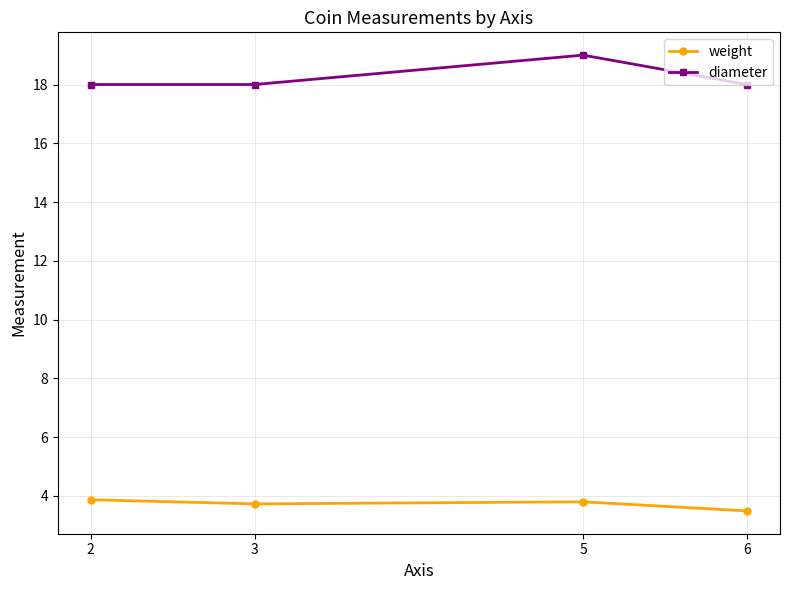

Is it true that weight equals 0.8 at 5?

False